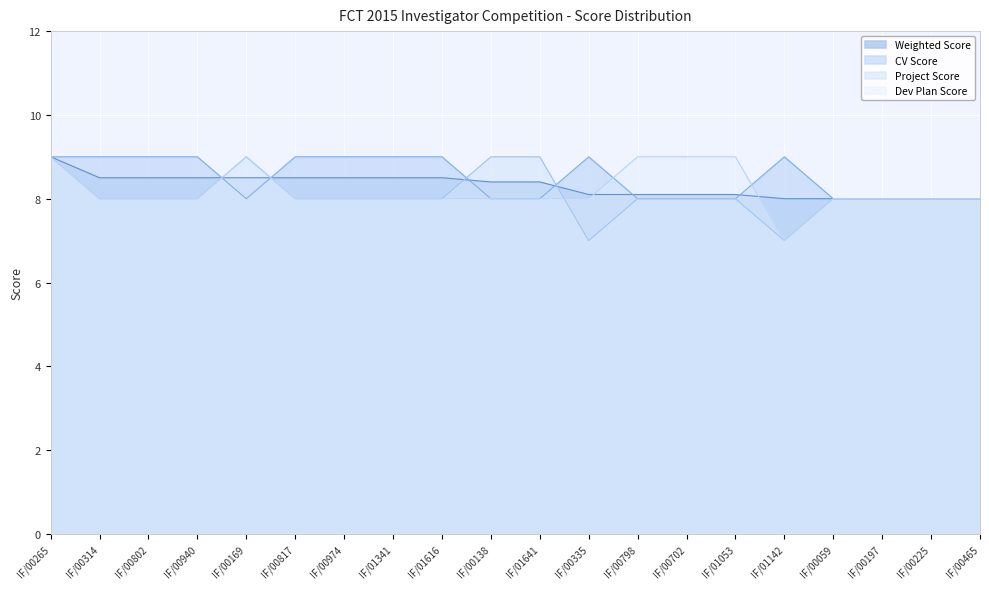

At how many categories does at least one series exceed 8?

16